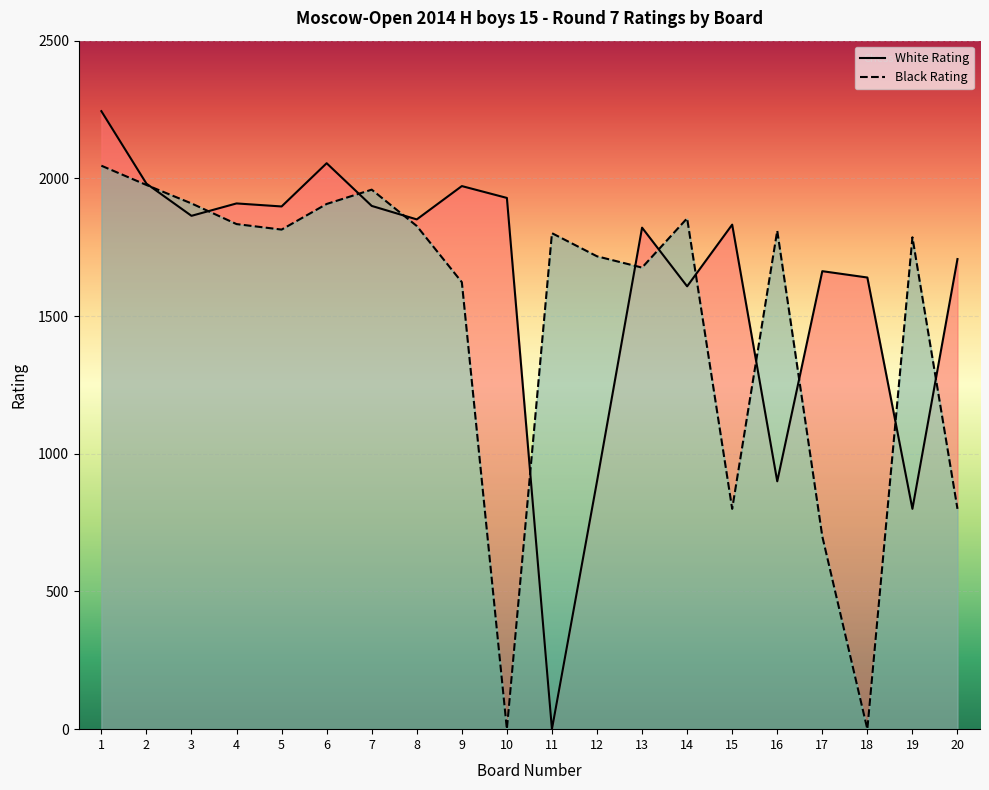

Is it true that White Rating equals 1851 at 8?

True